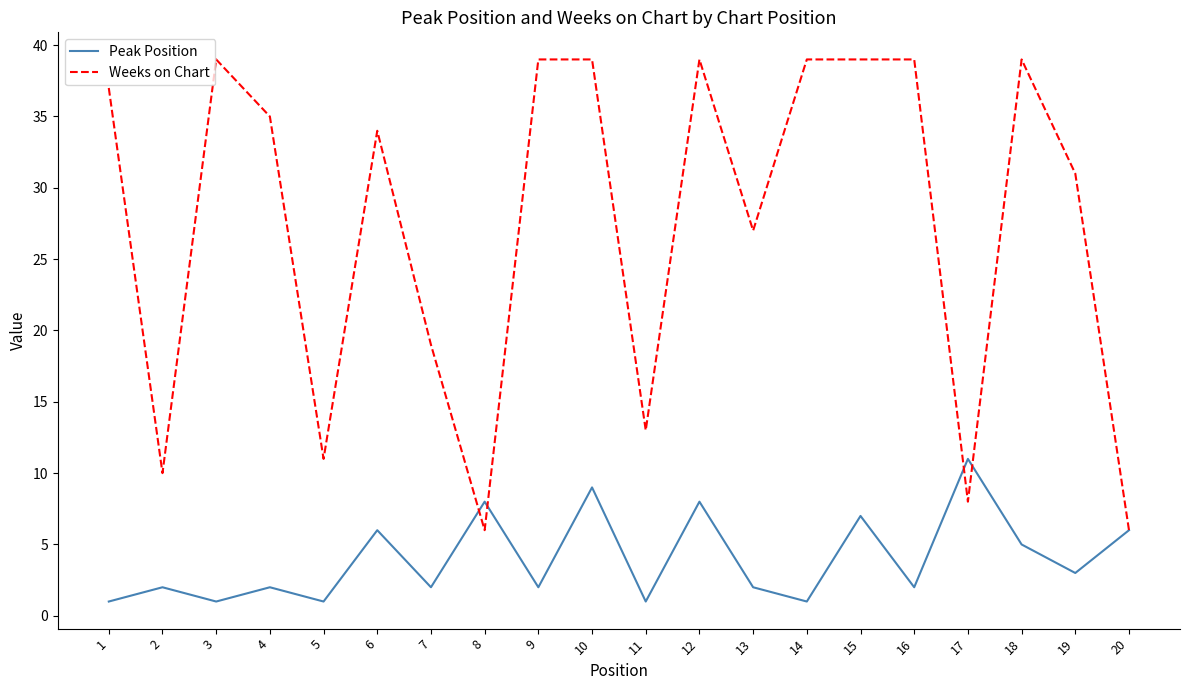

Is it true that Peak Position equals 9 at 6?

False